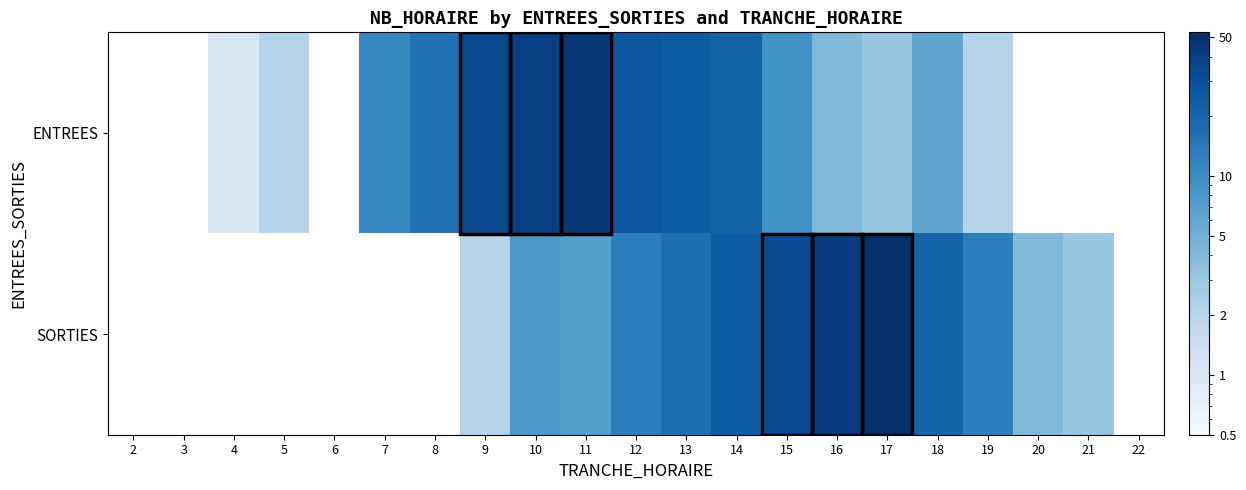

Is it true that SORTIES equals 5.1 at 21?

False